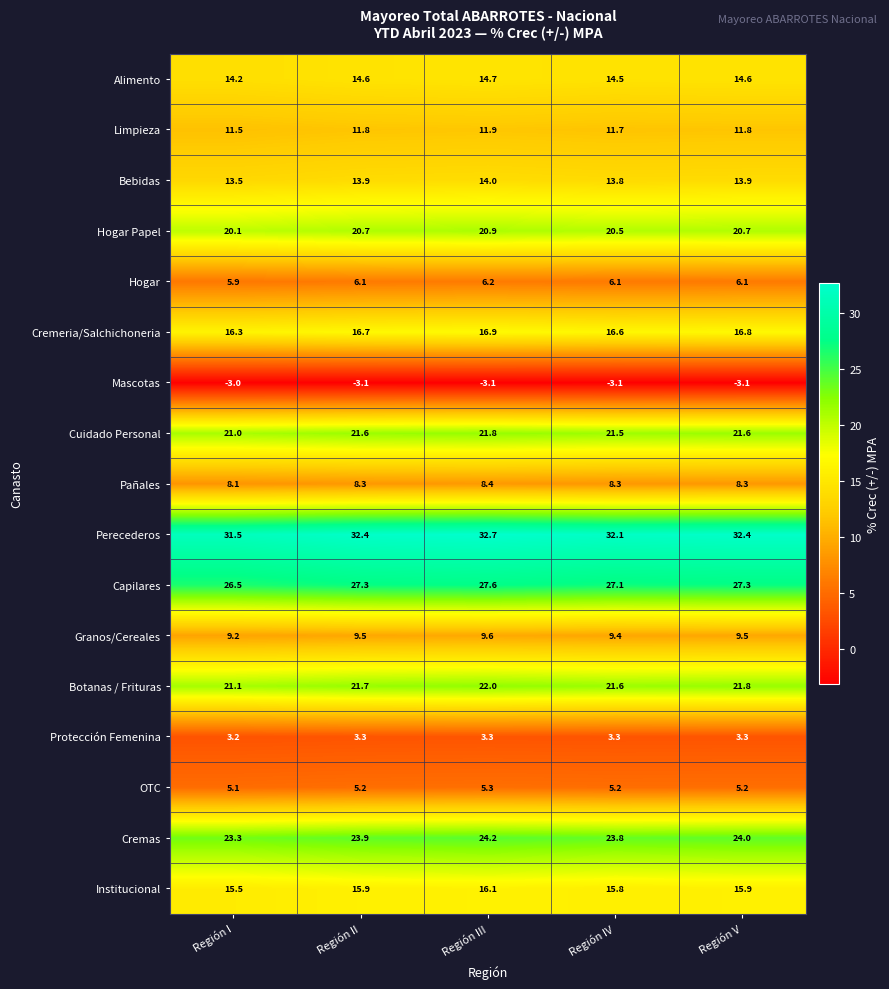

Read the Cremeria/Salchichoneria value at Región I.

16.3